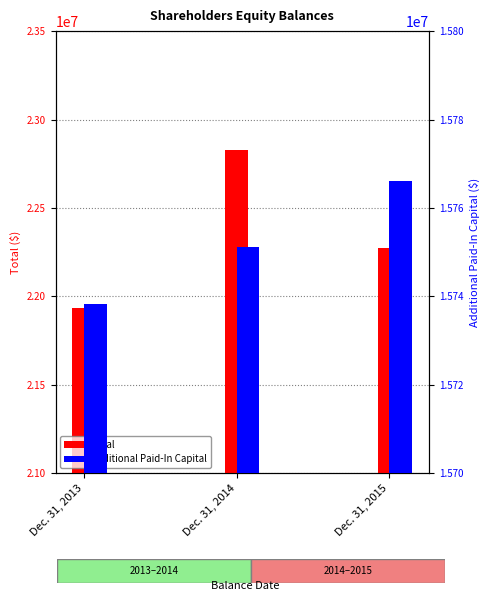

The value of Additional Paid-In Capital at Dec. 31, 2014 is 15751160. True or false?

True